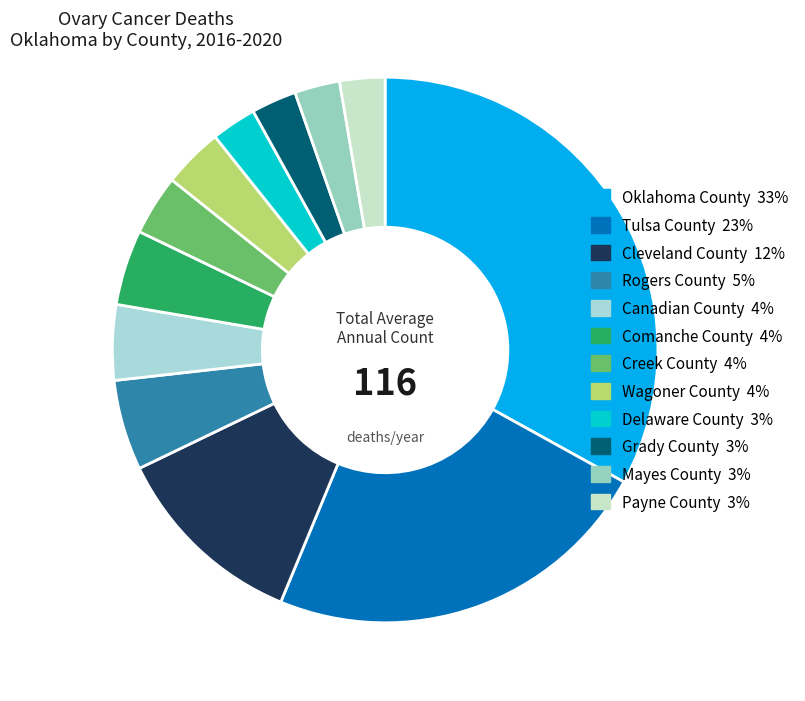

How much of the chart is everything except Wagoner County?

96.4%